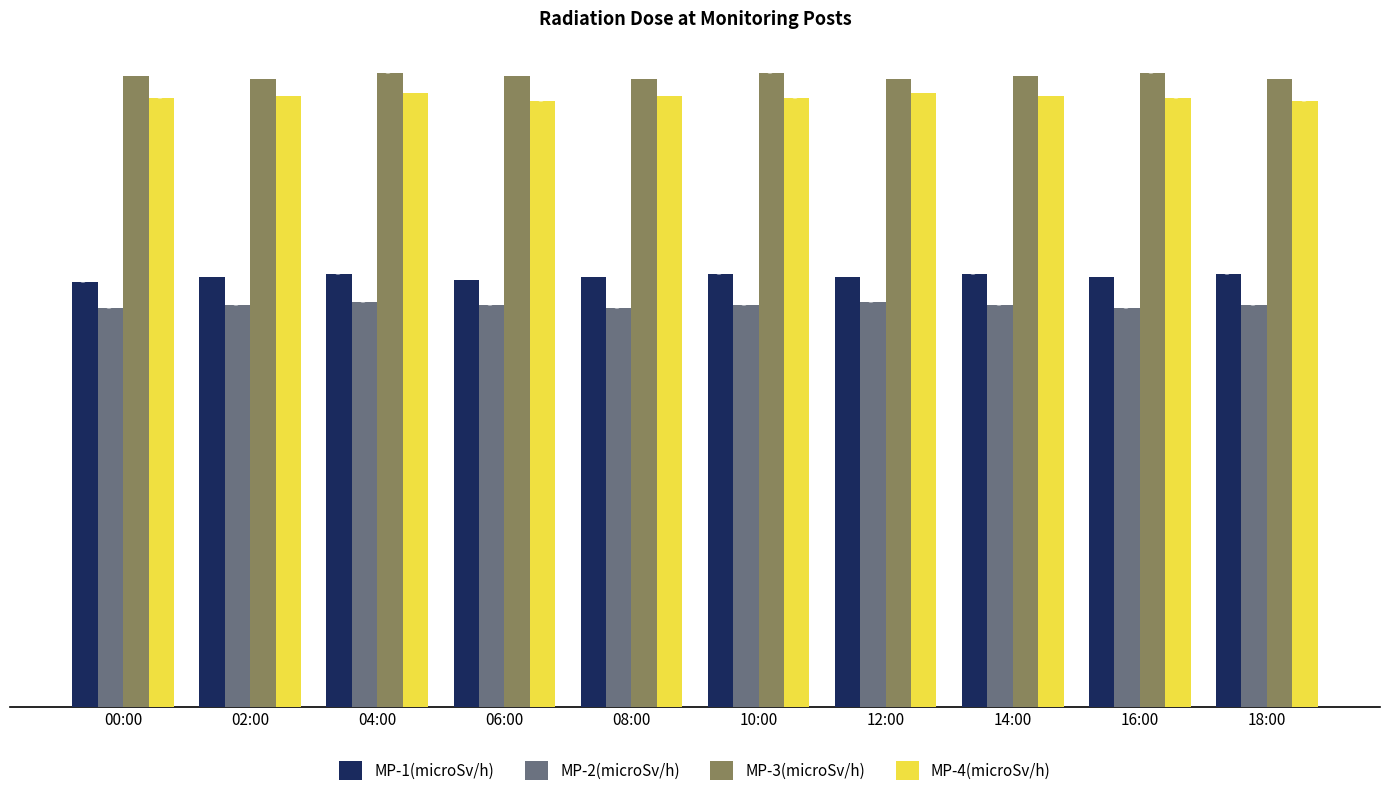

Is it true that MP-4(microSv/h) equals 0.3 at 18:00?

False